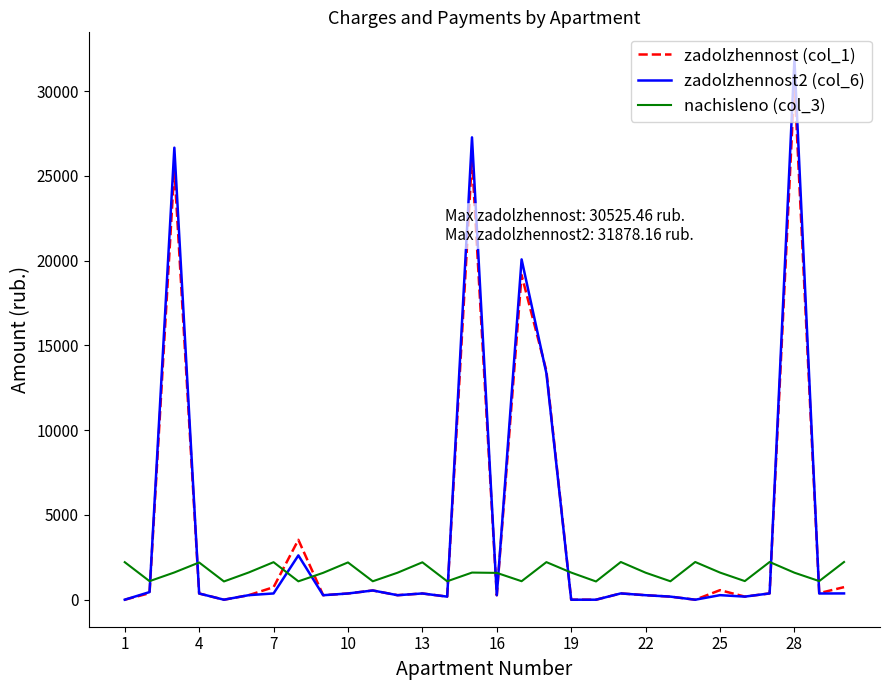

Which series has the largest range (max minus min)?

zadolzhennost2 (col_6)